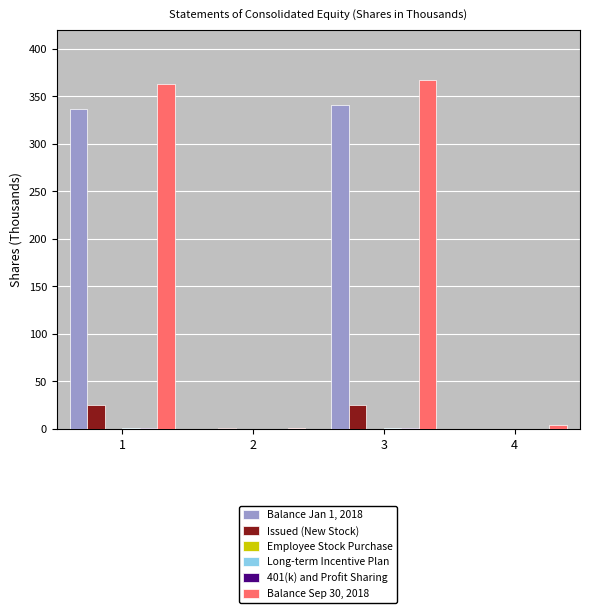

Are the bars horizontal?

No